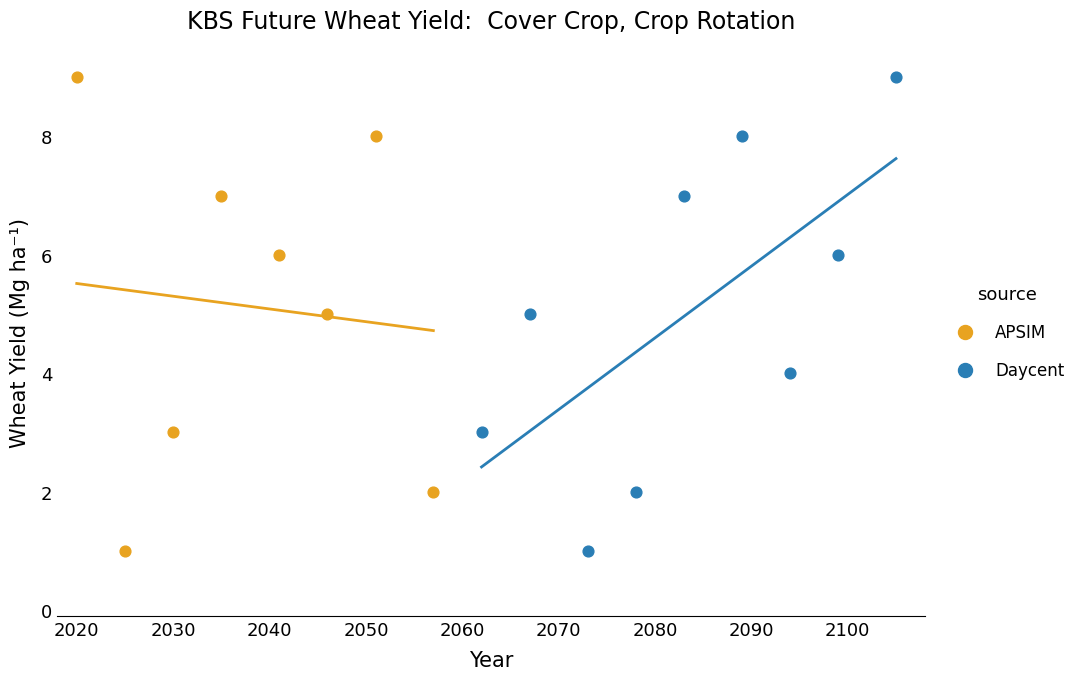

What are all the series names shown in the legend?

APSIM, Daycent